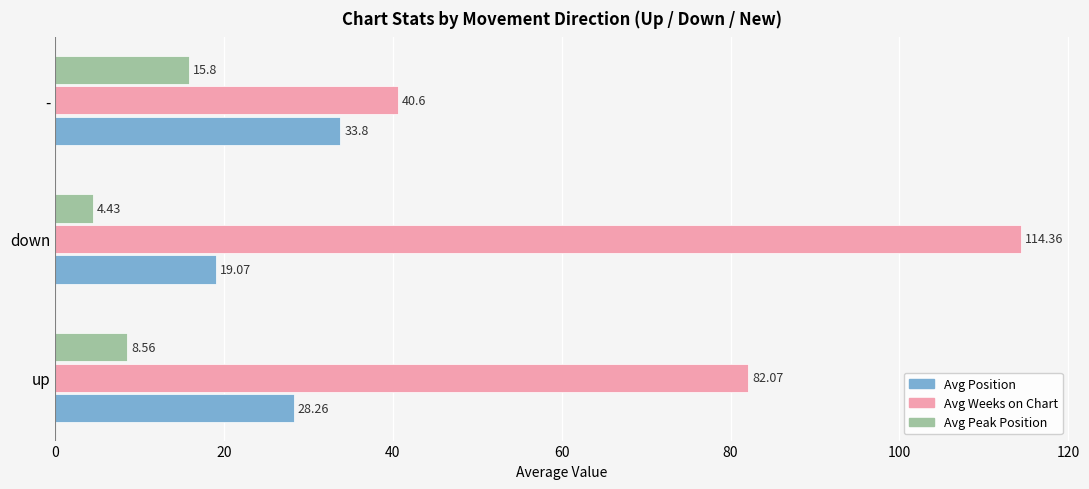

How many data points in Avg Position are above 28?

2